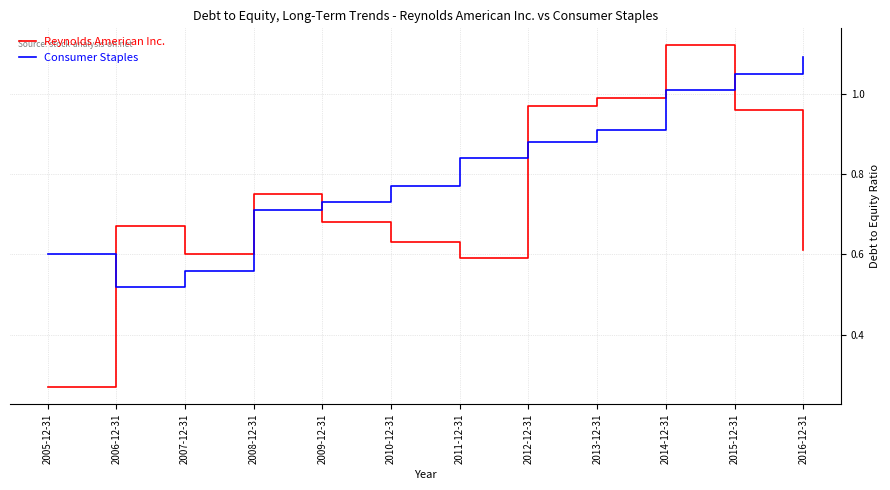

At 2005-12-31, list the series in order from largest to smallest.

Consumer Staples, Reynolds American Inc.